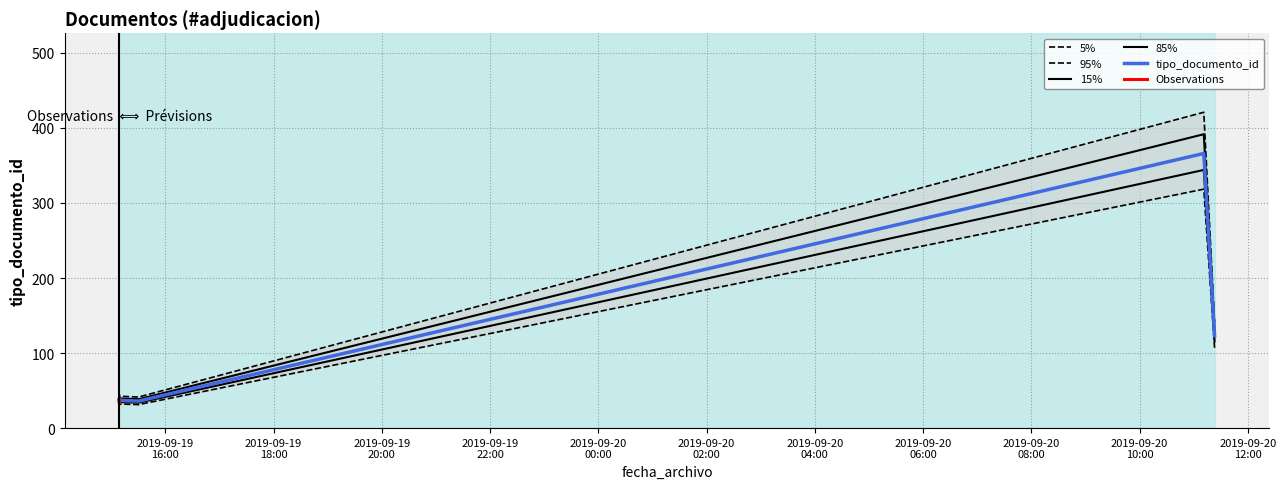

The chart shows a value of 35 at 2019-09-19 15:09:02. True or false?

True